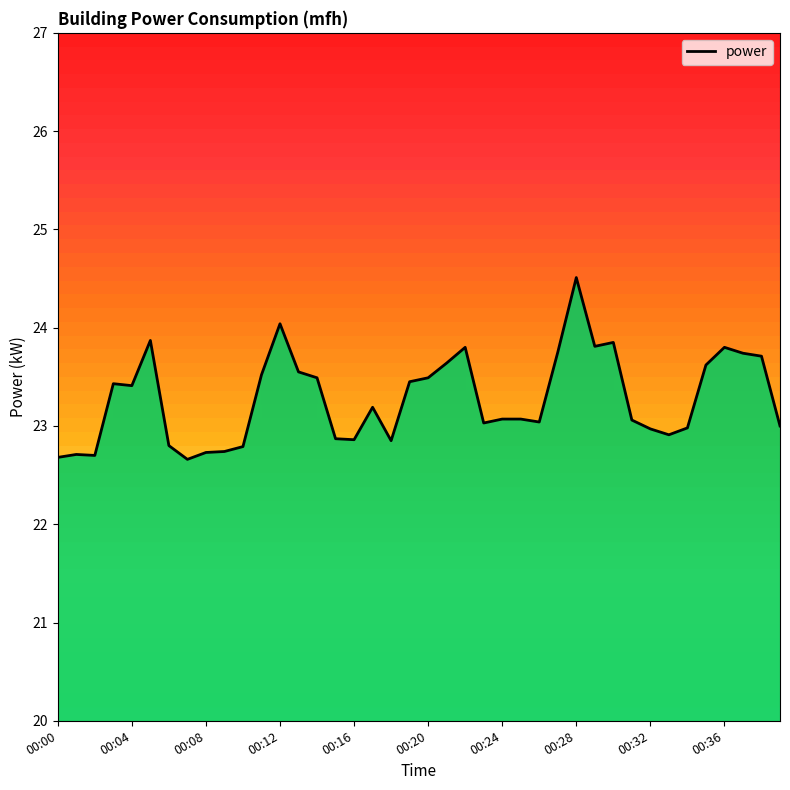

The chart shows a value of 31.9 at 30. True or false?

False